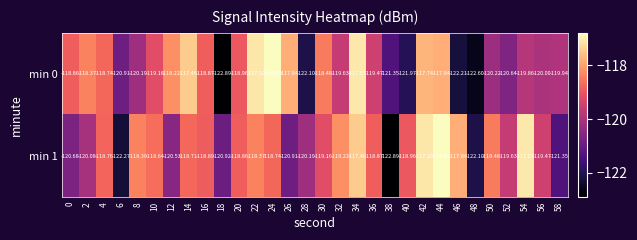

Is the value of min 1 at 34 greater than the value of min 0 at 2?

Yes